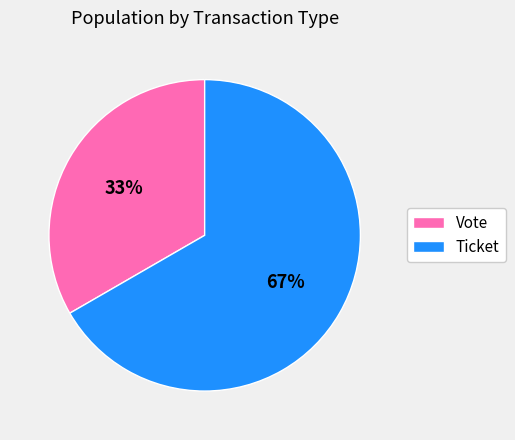

To the nearest percent, what is the average slice percentage?

50%